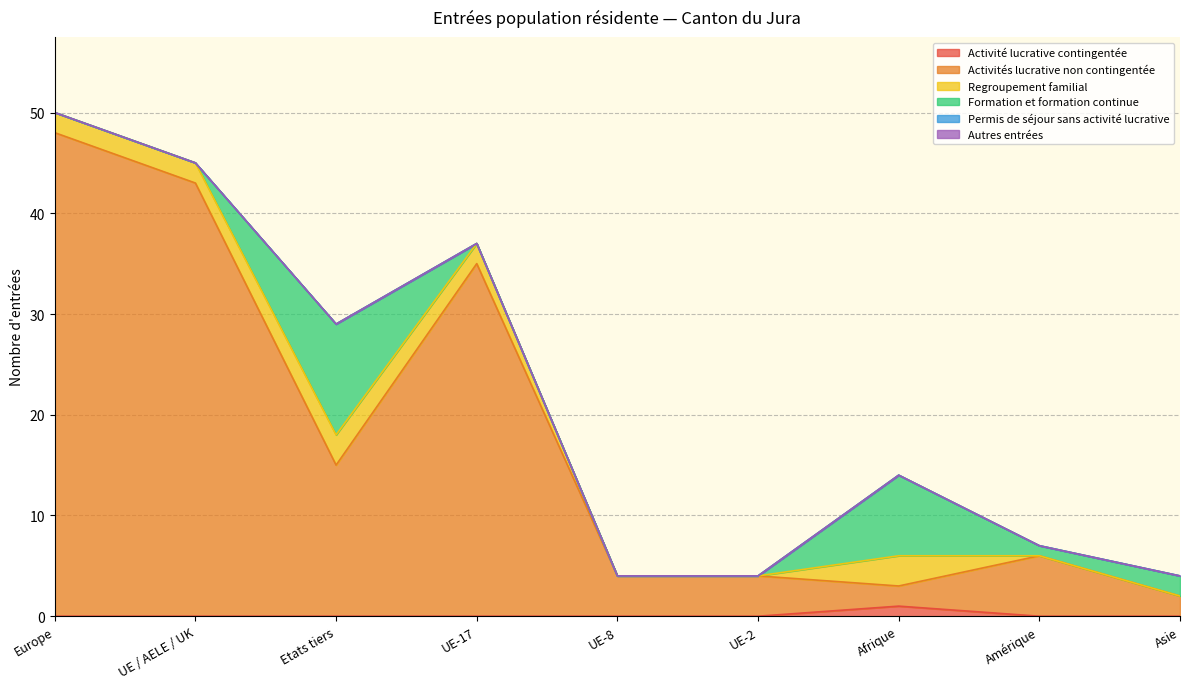

True or false: Activité lucrative contingentée and Activités lucrative non contingentée cross at least once.

False